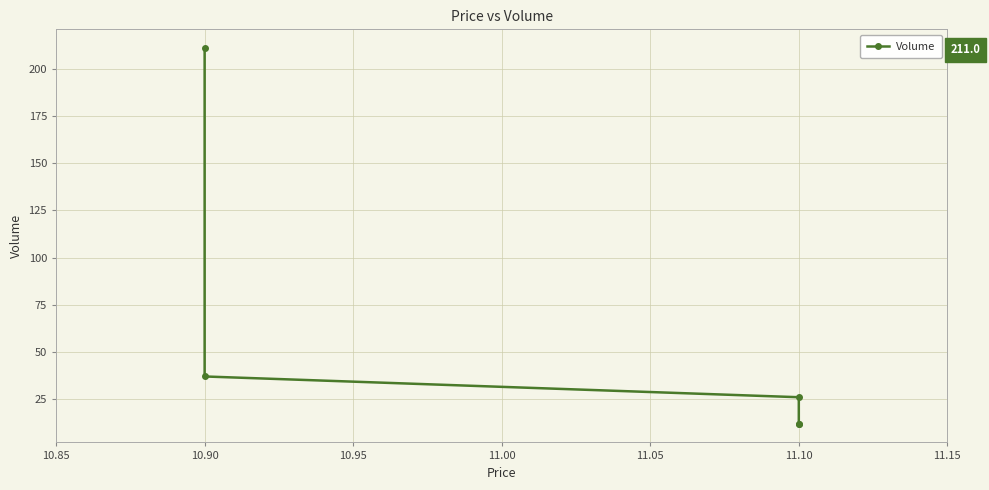

Approximately how many times larger is the value at 10.90 compared to 11.10?

1.4